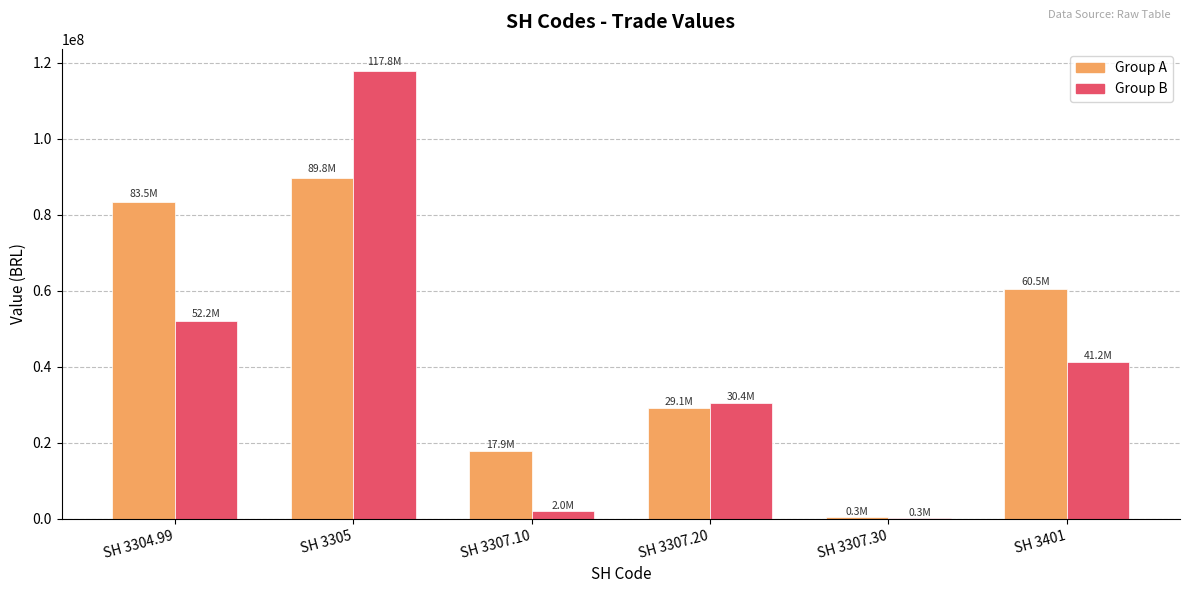

The value of Group A at SH 3401 is 60476431.1. True or false?

True